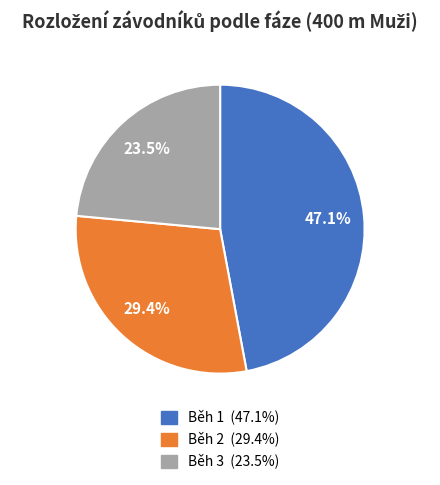

Is the sum of Běh 2 and Běh 3 greater than half?

Yes